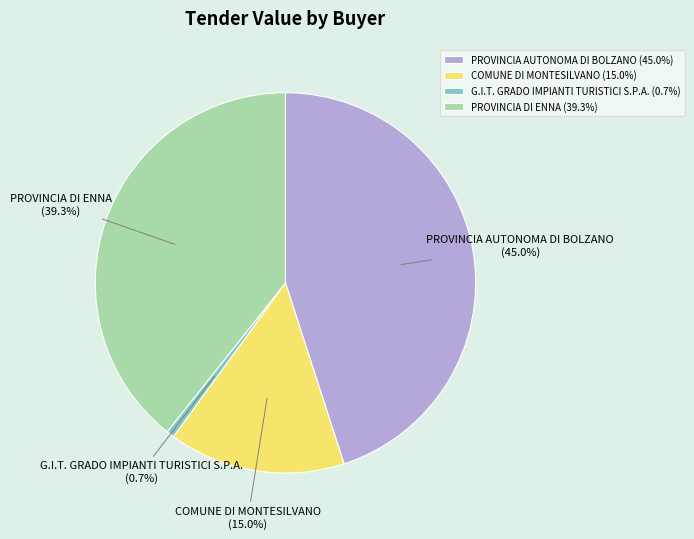

To the nearest percent, what is the combined percentage of PROVINCIA AUTONOMA DI BOLZANO and COMUNE DI MONTESILVANO?

60%